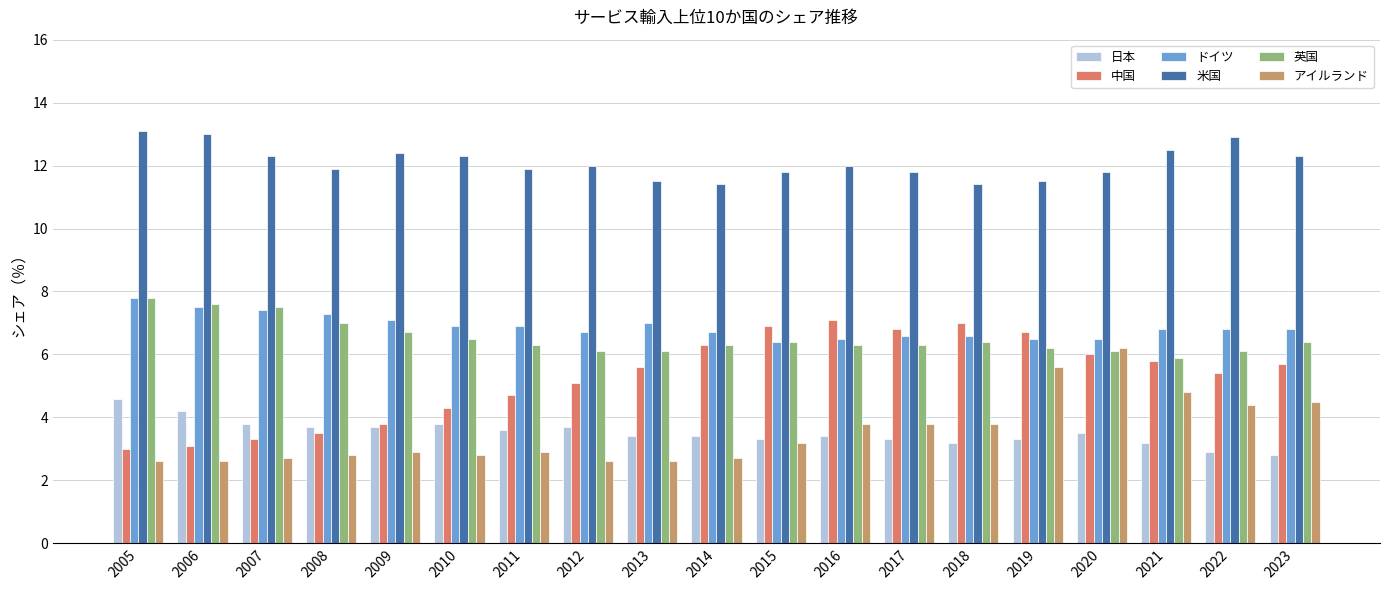

At which label does 英国 reach its peak?

2005